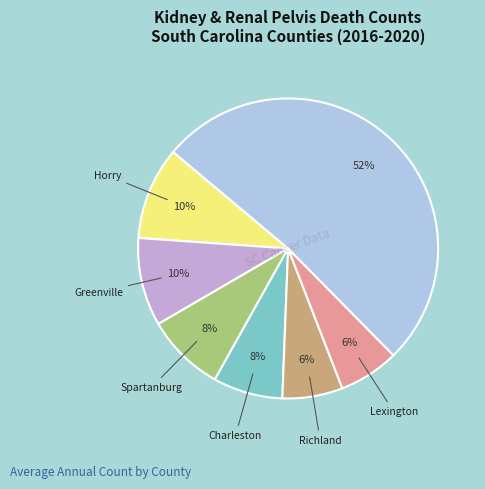

Is there any slice that represents more than half of the pie?

Yes